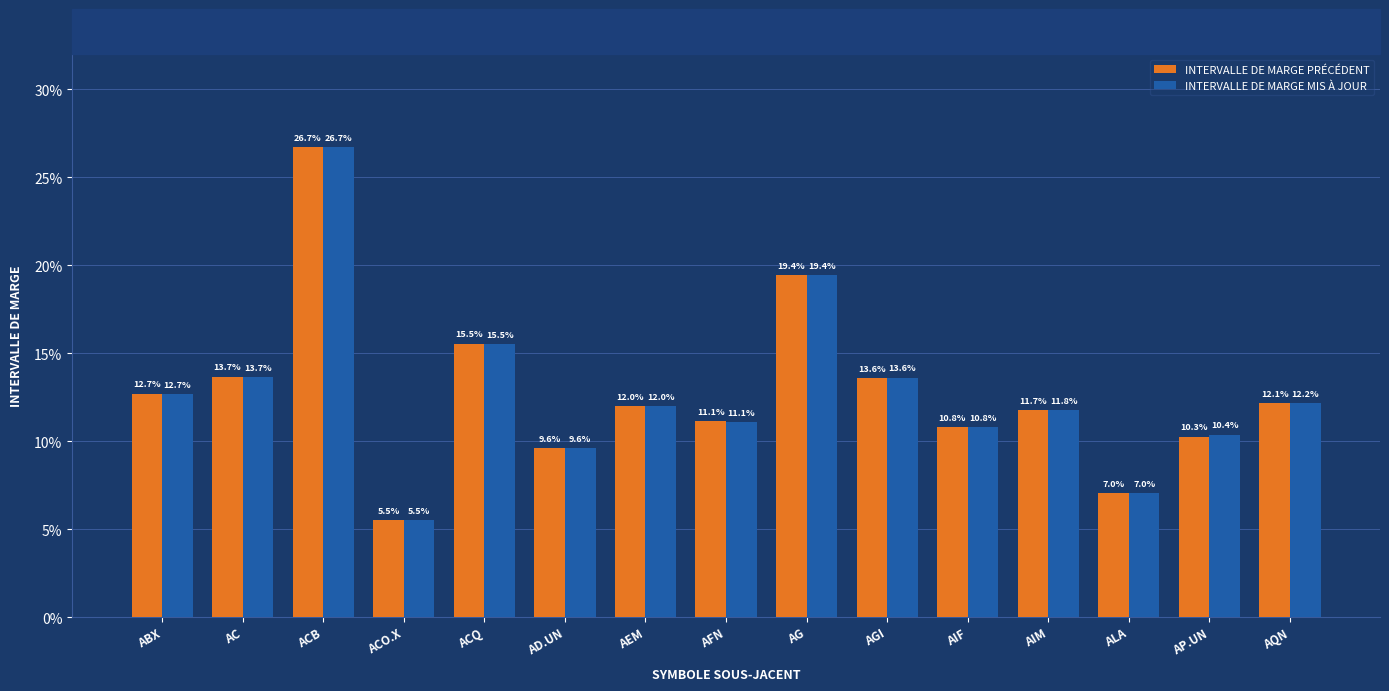

True or false: INTERVALLE DE MARGE PRÉCÉDENT has a value of 0.1 at AIM.

True